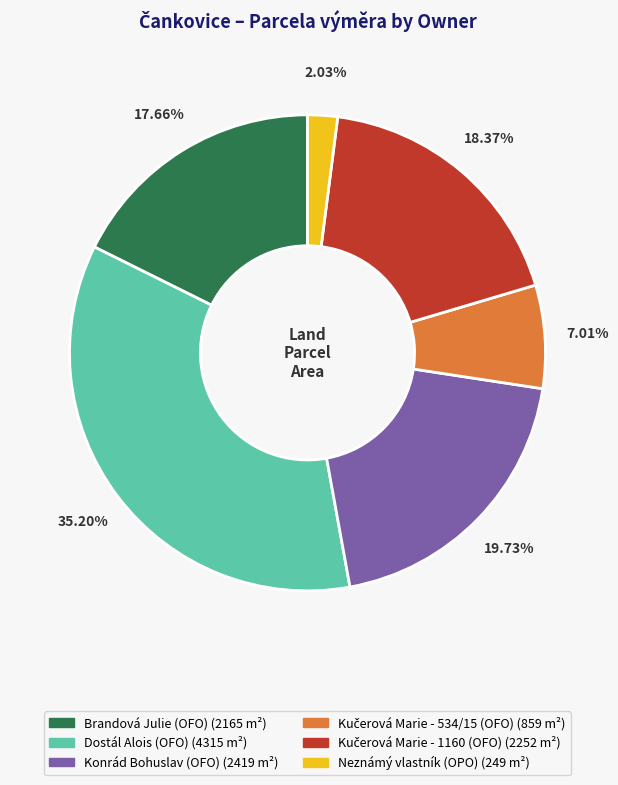

Is the sum of Brandová Julie (OFO) and Dostál Alois (OFO) greater than half?

Yes